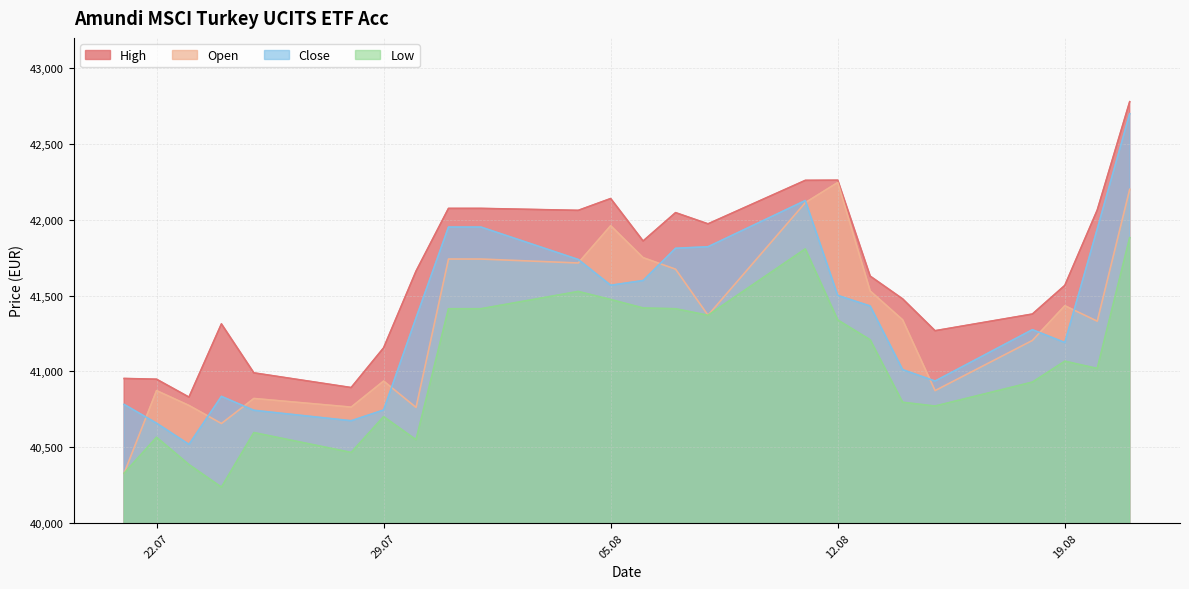

Is it true that Open equals 40328 at 21.07.2025?

True